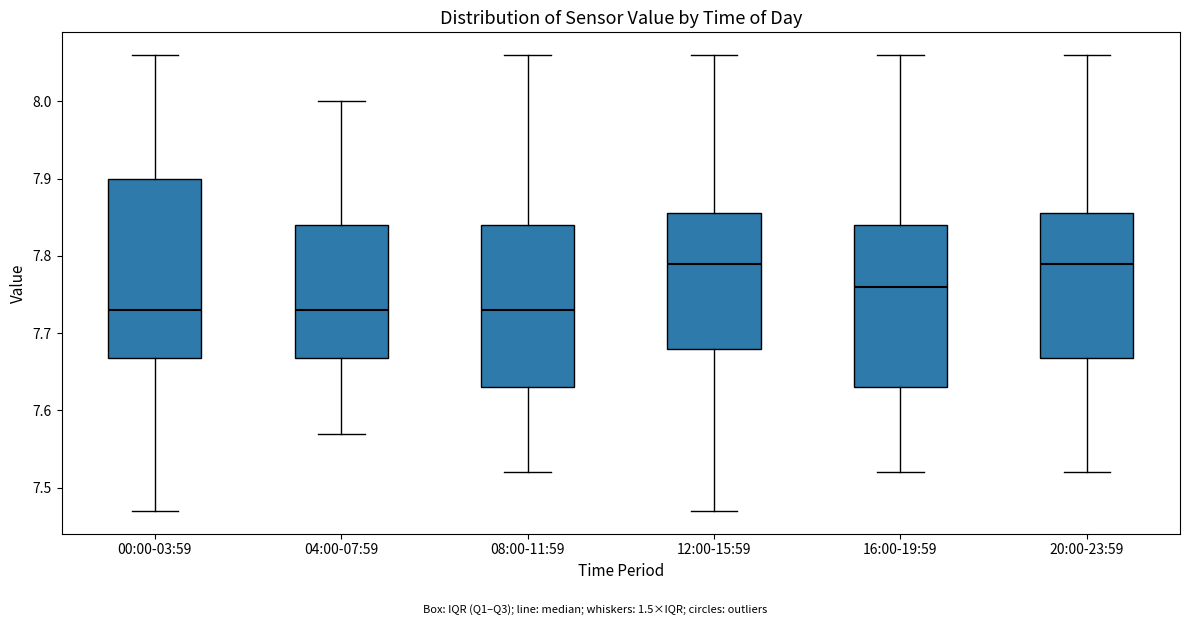

Where does the lower whisker of the box for 12:00-15:59 end on the y-axis? The values are not printed on the chart, so give them approximately, as read against the axis.

7.47